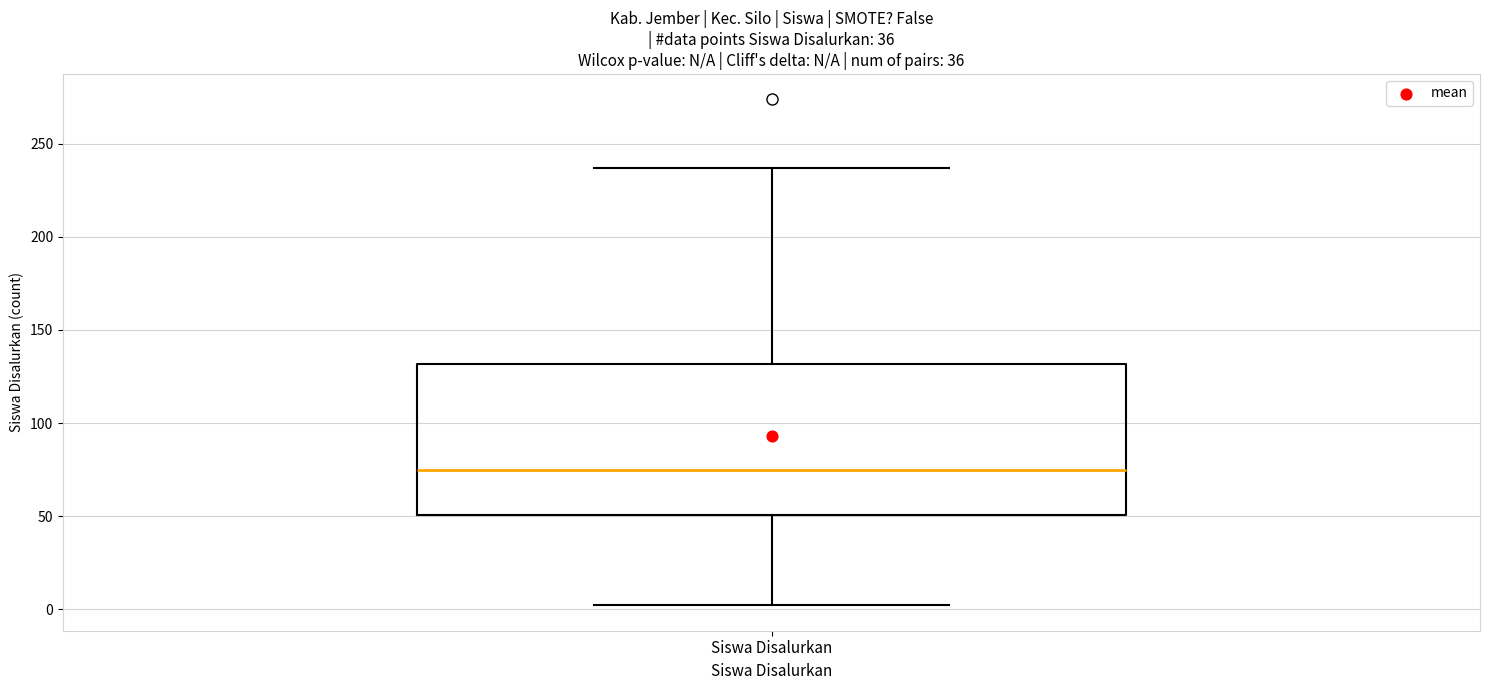

Transcribe this box plot: give where the median line is, the range the box spans, and where the two whiskers end, as read against the y-axis. The values are not printed on the chart, so give them approximately, as read against the axis.

median 75, box 50 to 130, whiskers 0 to 235